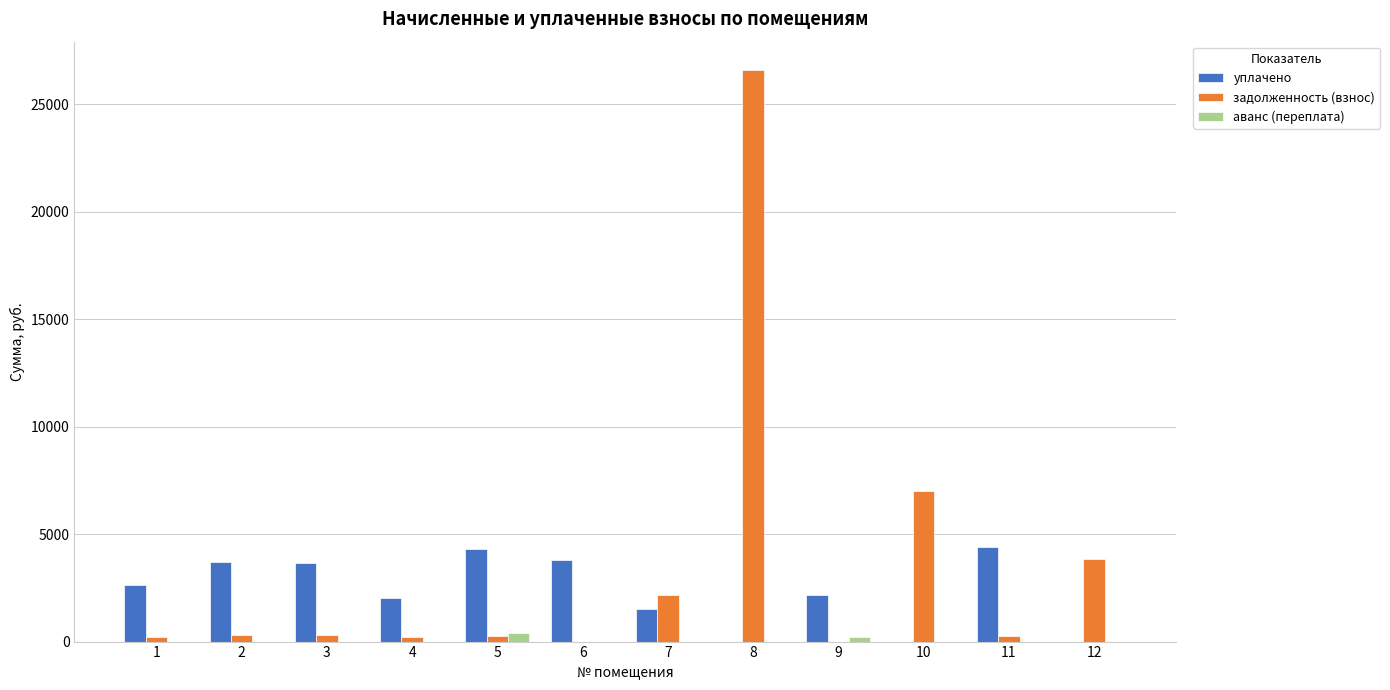

What is the difference between the уплачено values at 1 and 3?

1039.0